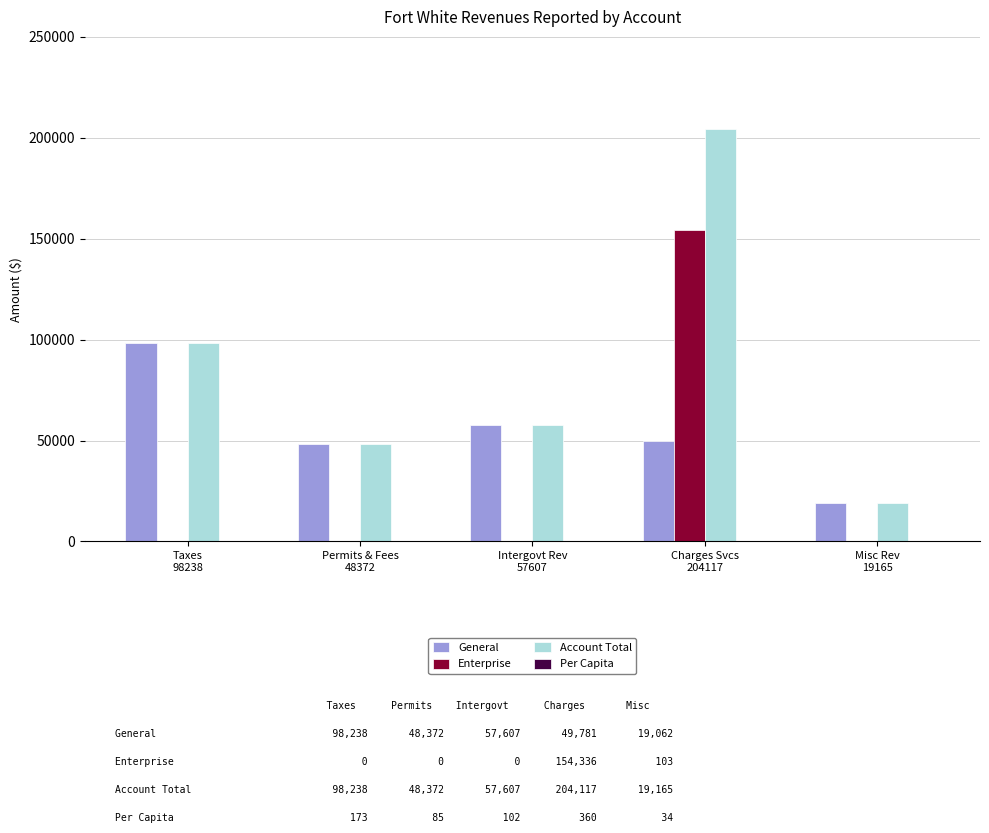

Which series has the largest total across all categories?

Account Total